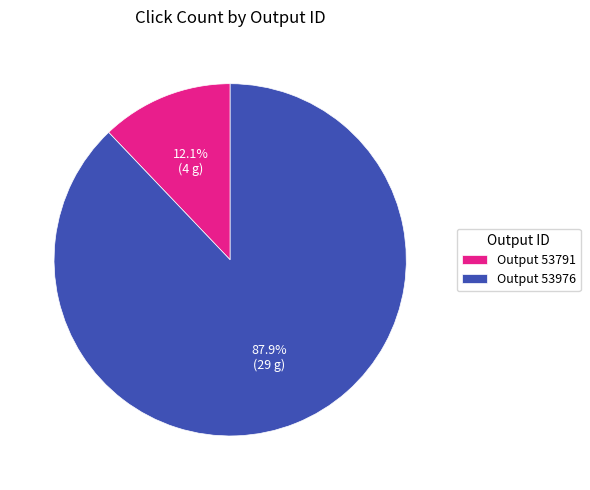

Count the number of slices in the pie.

2